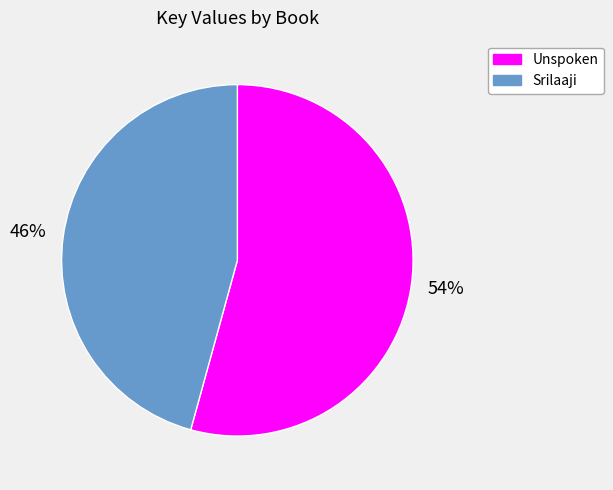

What percentage is the Unspoken slice, to the nearest percent?

54%